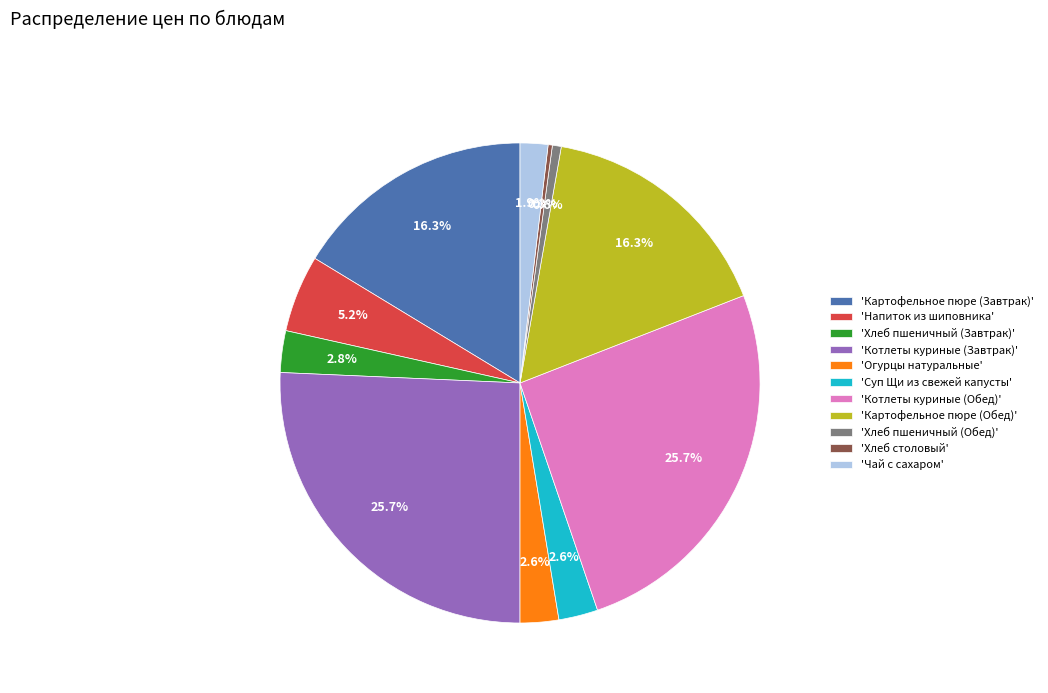

What is the total percentage of 'Чай с сахаром' and 'Напиток из шиповника'?

7.1%